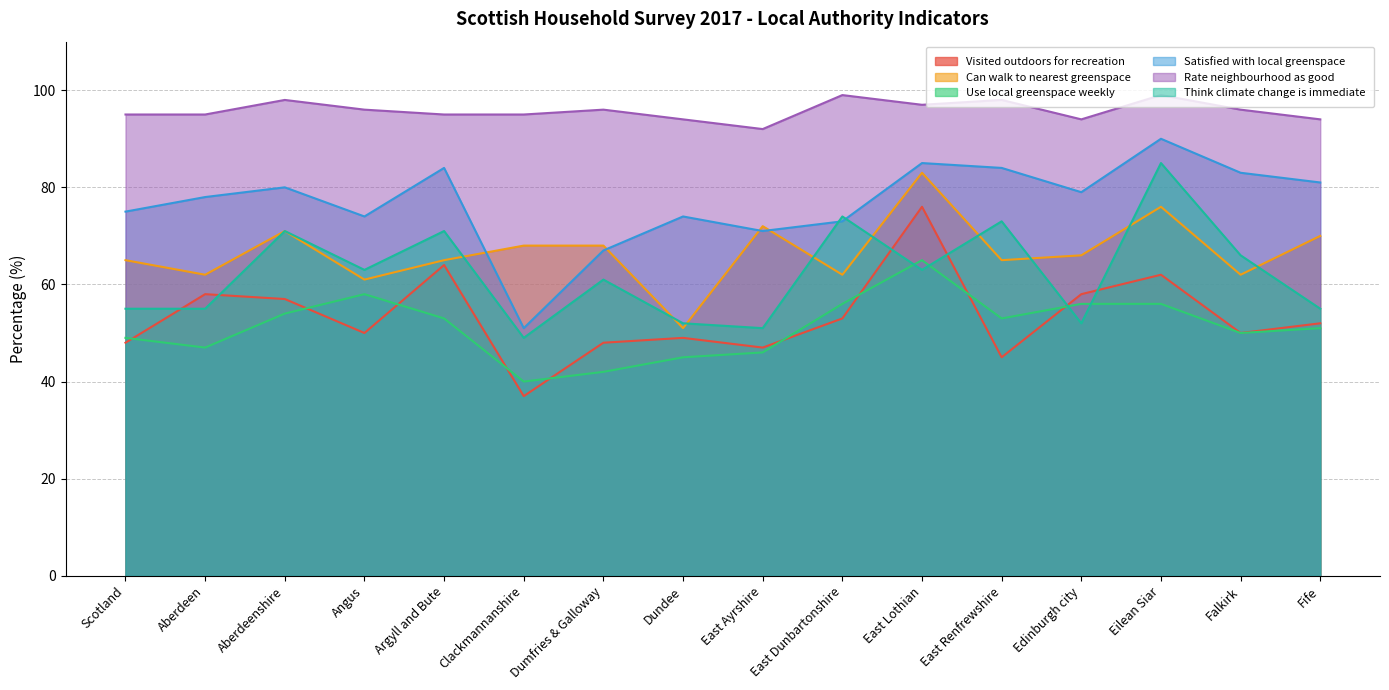

What is the total value across all series at East Lothian?

469